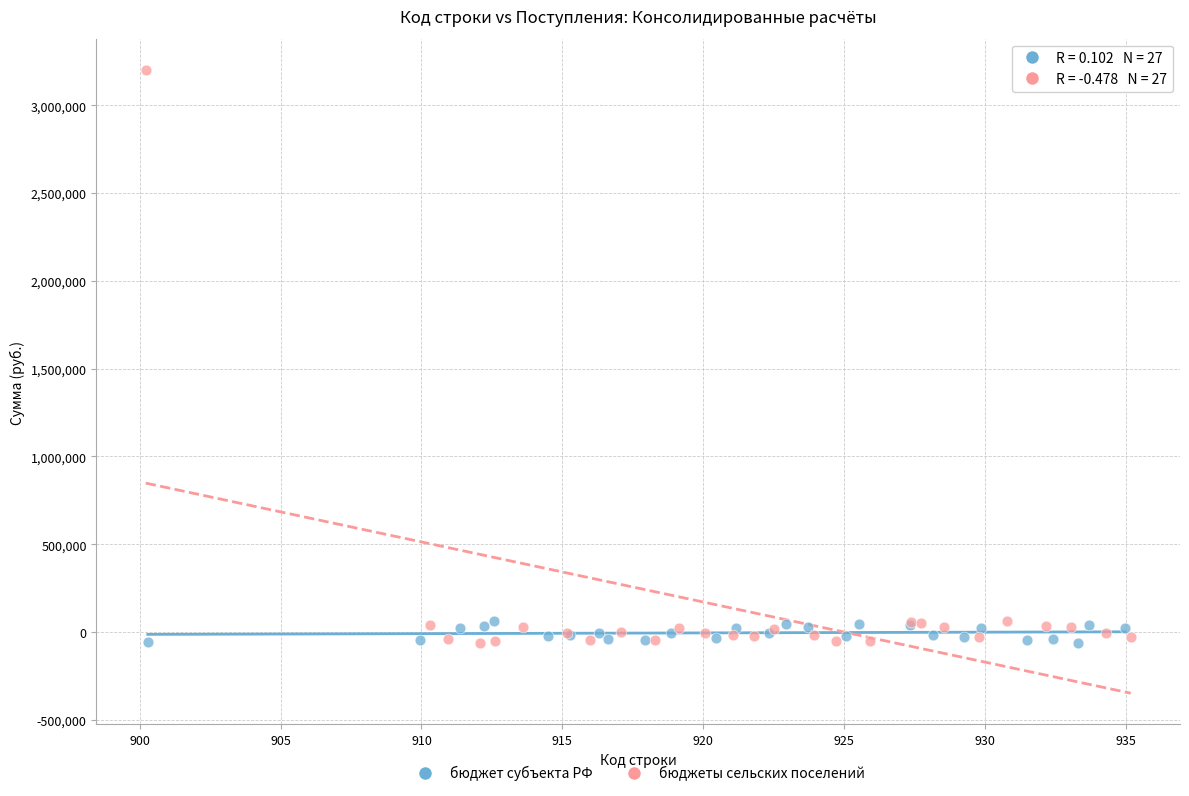

Which series has the widest spread of Y values?

бюджеты сельских поселений